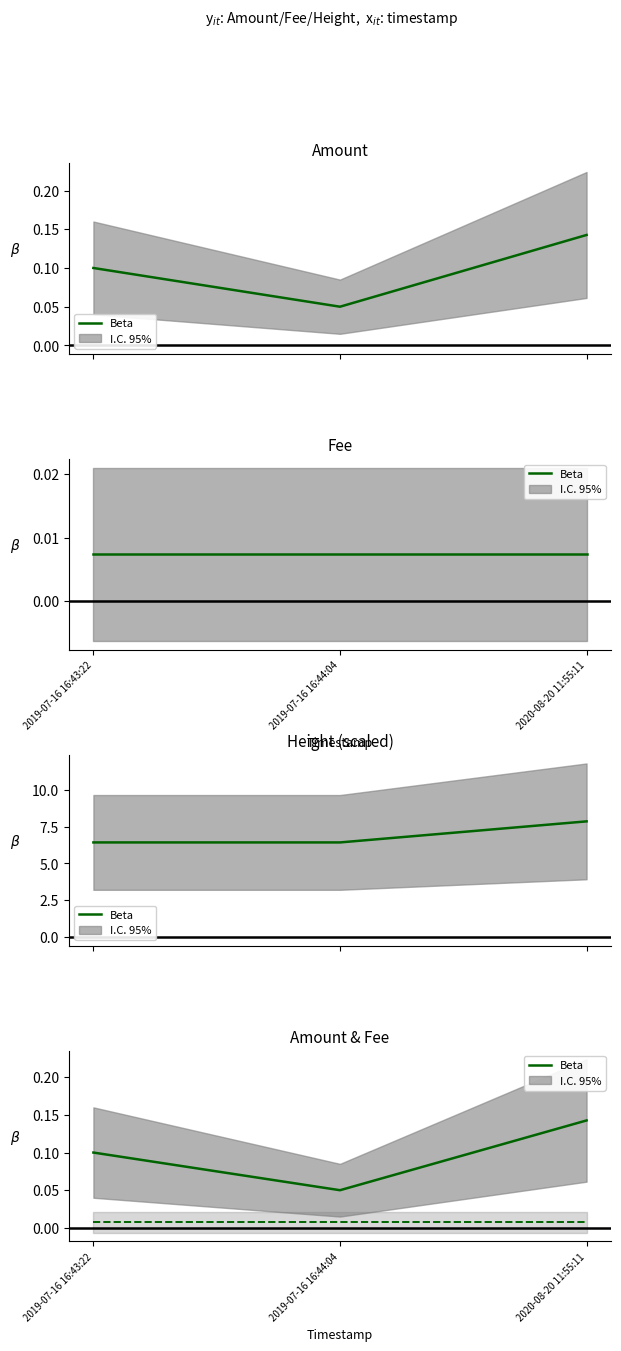

Does the chart display data point markers on the line(s)?

No